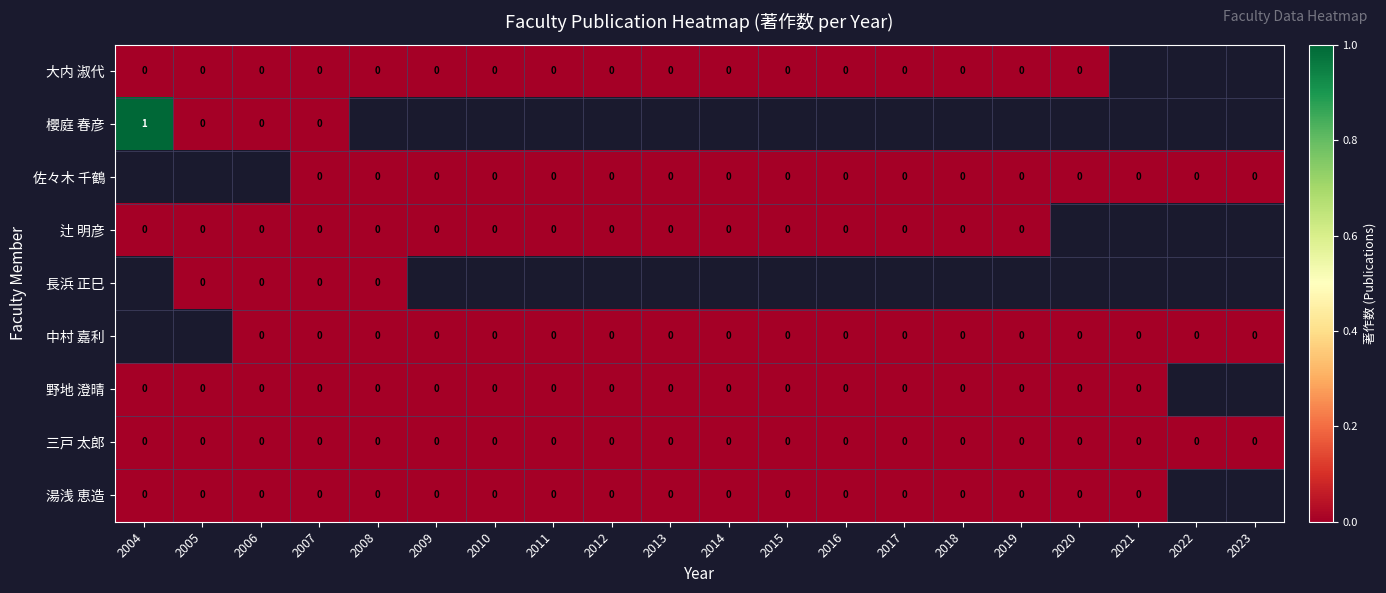

The value of 三戸 太郎 at 2009 is 0. True or false?

True